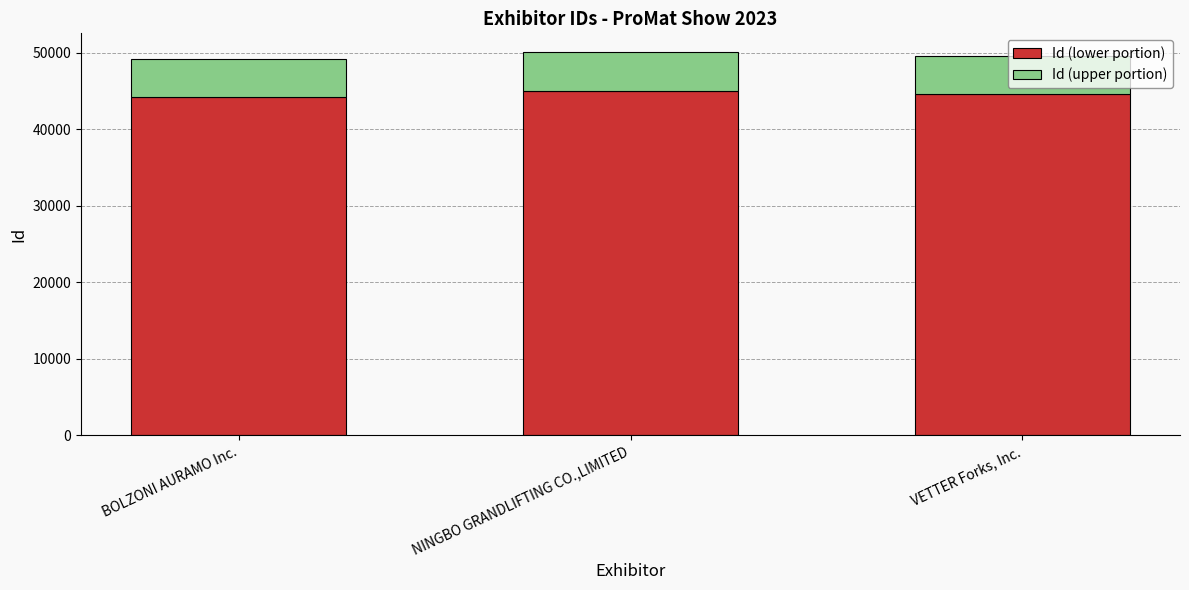

How many bars are there in total?

3